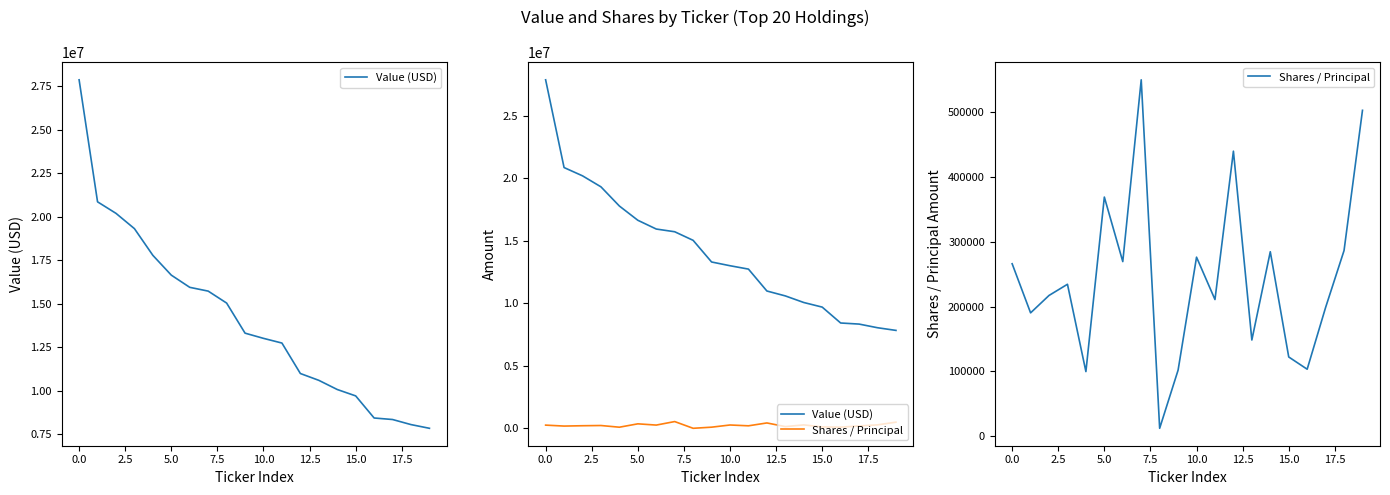

What is the greatest value displayed?

27870000